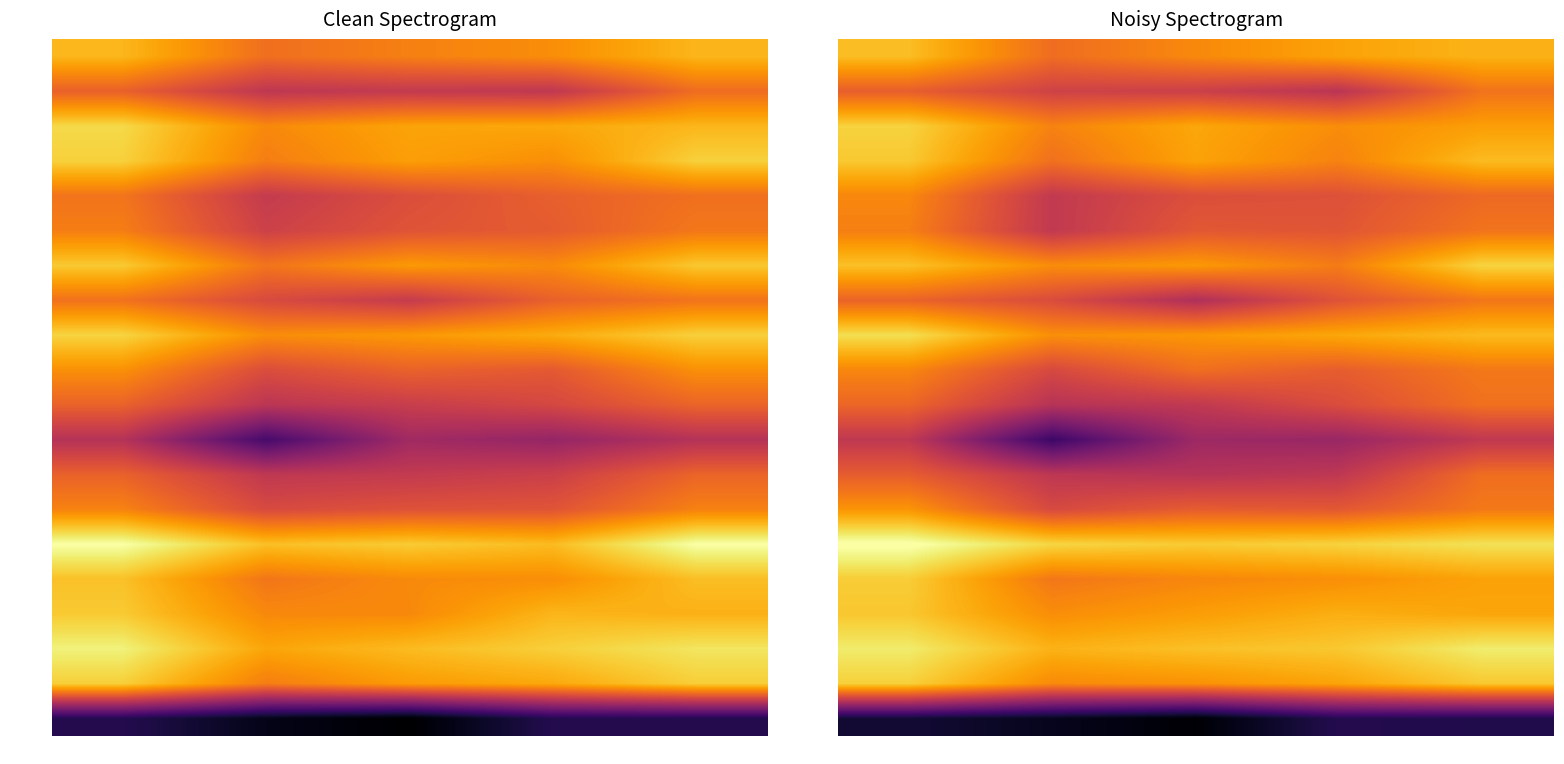

Count the ２０番 values in the range 5 to 6.

5